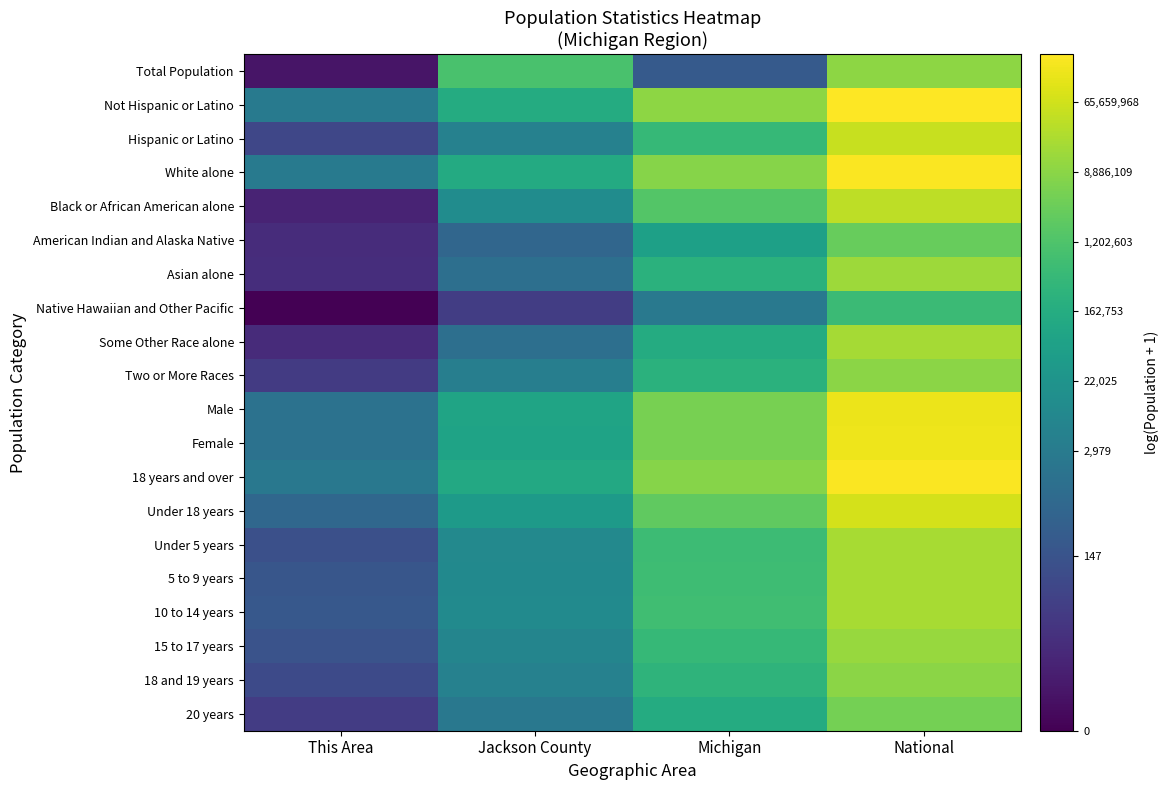

Which label corresponds to the largest value in the chart?

National